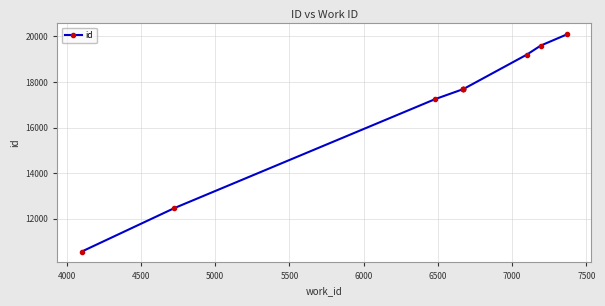

What is the change in value from 7000 to 7500?

+392